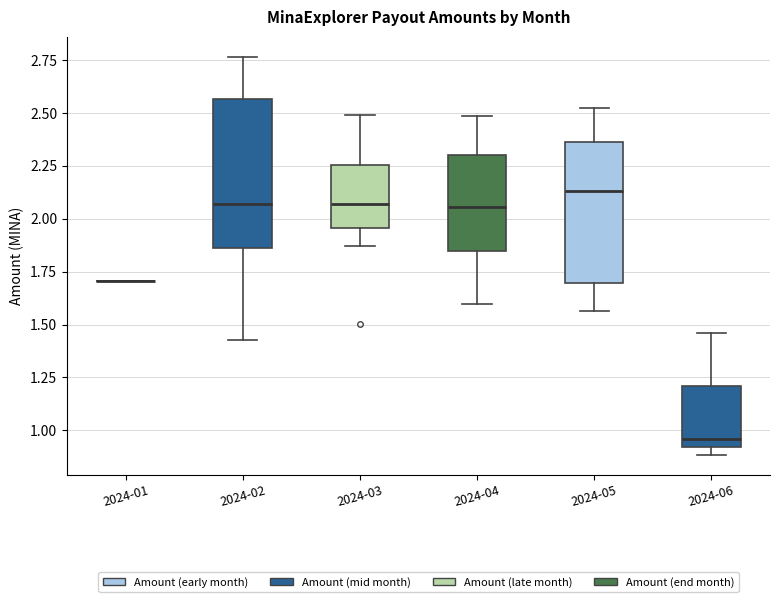

Reading left to right, read every box against the y-axis: the position of its median line, the range the box covers, and the ends of its whiskers. The values are not printed on the chart, so give them approximately, as read against the axis.

2024-01: box collapsed to a line at 1.70, whiskers 1.70 to 1.70
2024-02: median 2.05, box 1.85 to 2.55, whiskers 1.45 to 2.75
2024-03: median 2.05, box 1.95 to 2.25, whiskers 1.85 to 2.50
2024-04: median 2.05, box 1.85 to 2.30, whiskers 1.60 to 2.50
2024-05: median 2.15, box 1.70 to 2.35, whiskers 1.55 to 2.55
2024-06: median 0.95, box 0.90 to 1.20, whiskers 0.90 (just below the box's lower edge) to 1.45